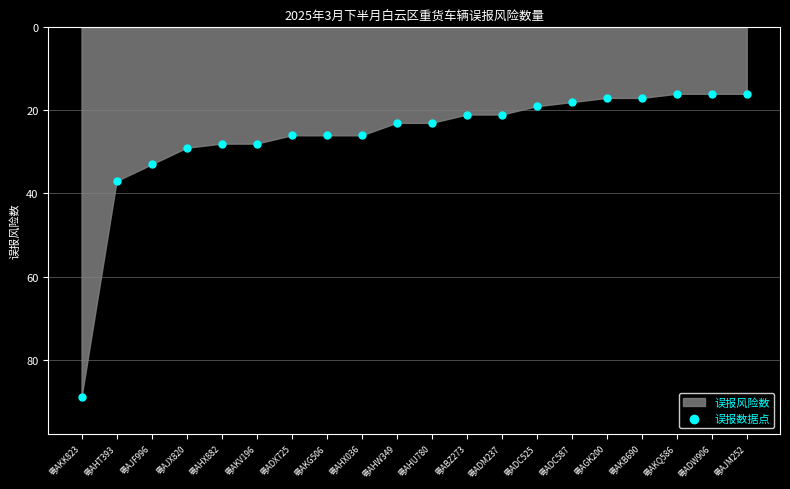

What Y value in the scatter plot is closest to 52?

37